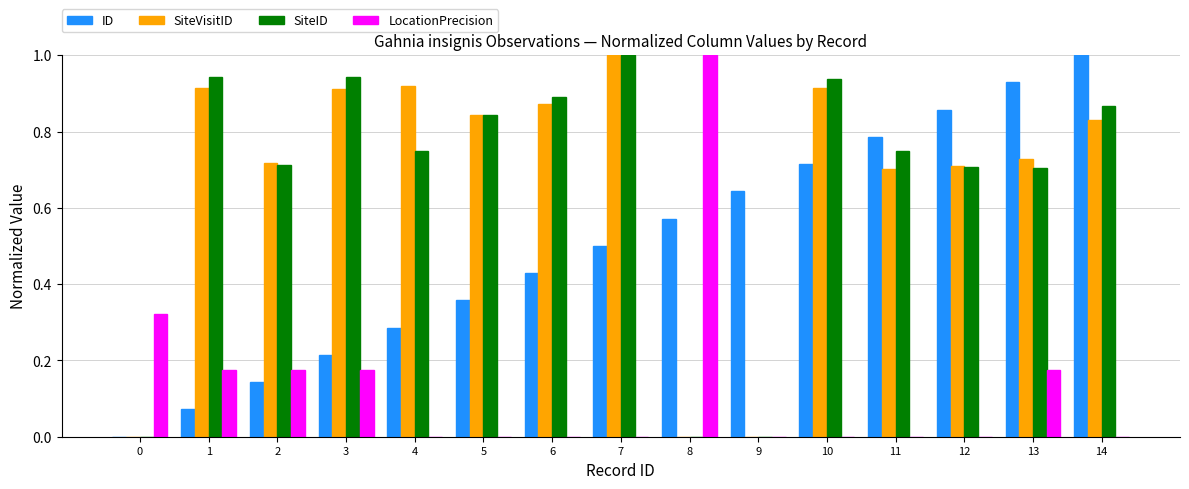

Is it true that SiteVisitID equals 0.2 at 6?

False